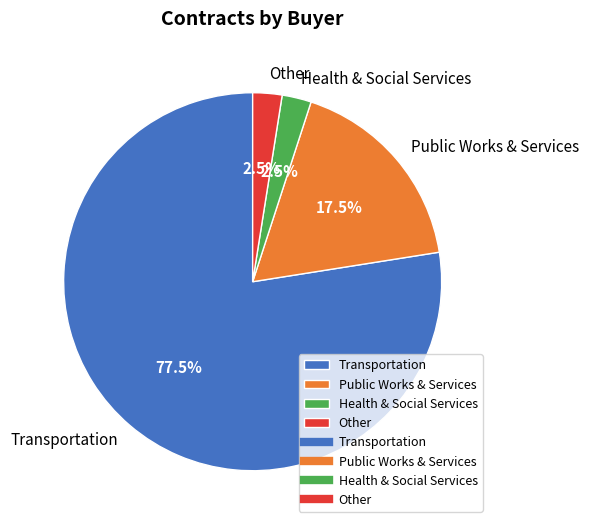

Which category has the biggest portion of the pie?

Transportation